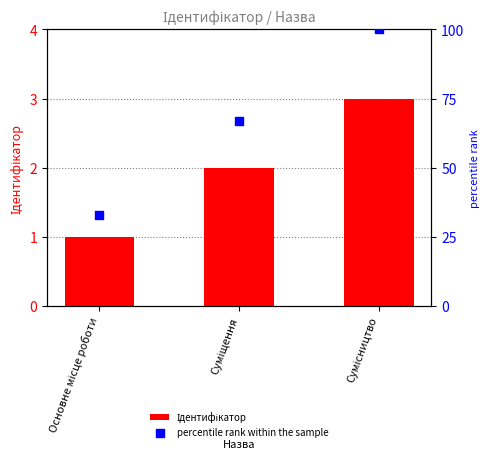

Which series reaches the minimum Y coordinate?

Ідентифікатор